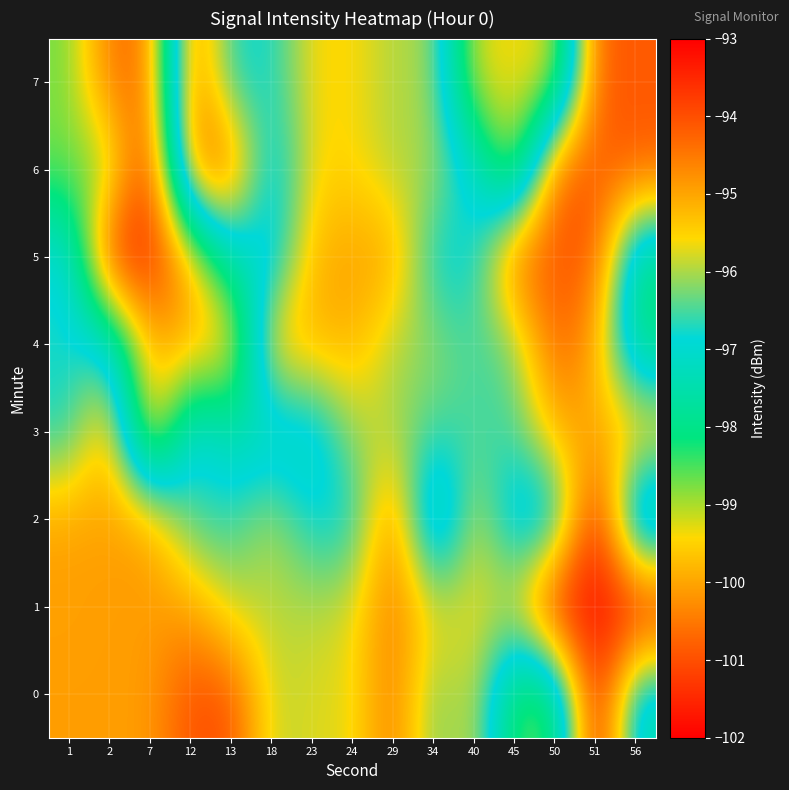

Reading left to right, transcribe all the data shown in this chart.

0: 1=-94.9	2=-94.9	7=-94.9	12=-94.0	13=-94.0	18=-95.9	23=-95.7	24=-95.7	29=-94.5	34=-96.4	40=-95.7	45=-98.6	50=-98.6	51=-93.1	56=-97.6
1: 1=-95.0	2=-94.9	7=-94.9	12=-94.9	13=-95.9	18=-95.9	23=-95.9	24=-95.7	29=-94.5	34=-95.7	40=-95.7	45=-95.7	50=-93.1	51=-93.1	56=-93.1
2: 1=-95.0	2=-95.0	7=-94.9	12=-96.6	13=-96.6	18=-95.9	23=-96.9	24=-96.9	29=-94.5	34=-98.5	40=-95.7	45=-97.5	50=-97.5	51=-93.1	56=-98.6
3: 1=-96.8	2=-95.0	7=-100.2	12=-96.6	13=-97.5	18=-97.5	23=-97.5	24=-96.0	29=-96.0	34=-96.5	40=-96.5	45=-96.5	50=-95.1	51=-95.1	56=-95.1
4: 1=-96.8	2=-96.8	7=-99.9	12=-99.9	13=-99.9	18=-95.1	23=-95.1	24=-95.1	29=-96.0	34=-96.1	40=-96.5	45=-96.3	50=-94.1	51=-95.1	56=-98.1
5: 1=-96.8	2=-101.5	7=-101.5	12=-99.9	13=-97.3	18=-97.3	23=-95.1	24=-95.0	29=-95.0	34=-97.0	40=-97.0	45=-94.1	50=-94.1	51=-94.1	56=-98.1
6: 1=-98.7	2=-98.7	7=-101.5	12=-94.3	13=-94.3	18=-97.3	23=-95.6	24=-95.6	29=-96.0	34=-96.0	40=-97.0	45=-99.3	50=-94.1	51=-94.2	56=-94.2
7: 1=-98.7	2=-100.6	7=-100.6	12=-94.3	13=-96.8	18=-96.8	23=-95.6	24=-95.6	29=-96.0	34=-96.0	40=-99.3	45=-99.3	50=-99.3	51=-94.2	56=-94.2